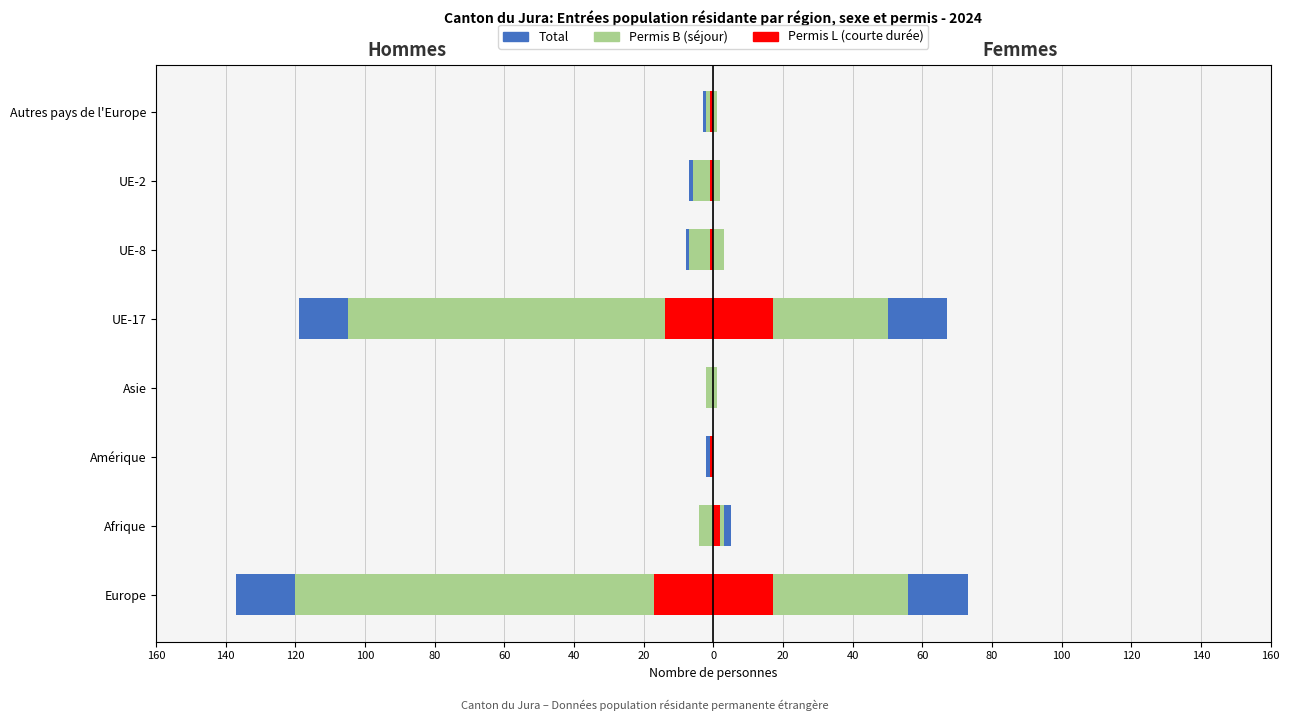

Reading left to right, transcribe all the data shown in this chart.

Total (Hommes): -137	-4	-2	-2	-119	-8	-7	-3
Permis B (Hommes): -120	-4	-1	-2	-105	-7	-6	-2
Permis L (Hommes): -17	0	-1	0	-14	-1	-1	-1
Total (Femmes): 73	5	0	1	67	3	2	1
Permis B (Femmes): 56	3	0	1	50	3	2	1
Permis L (Femmes): 17	2	0	0	17	0	0	0